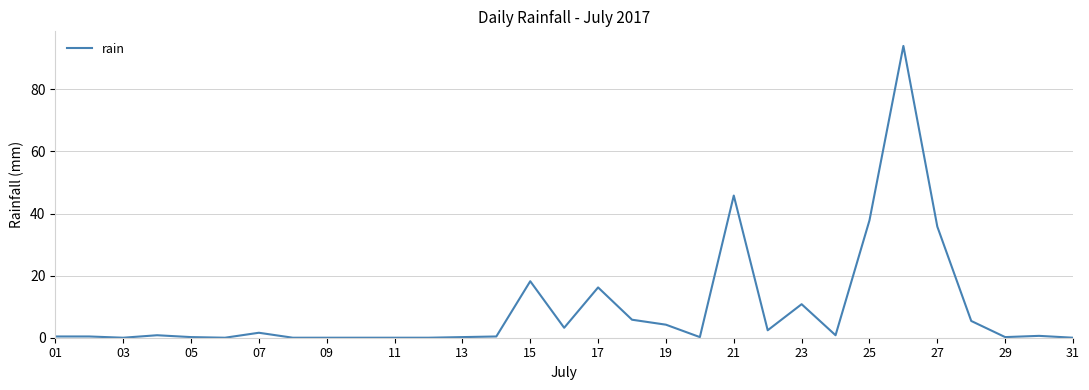

What is the difference between the maximum and minimum values?

94.0